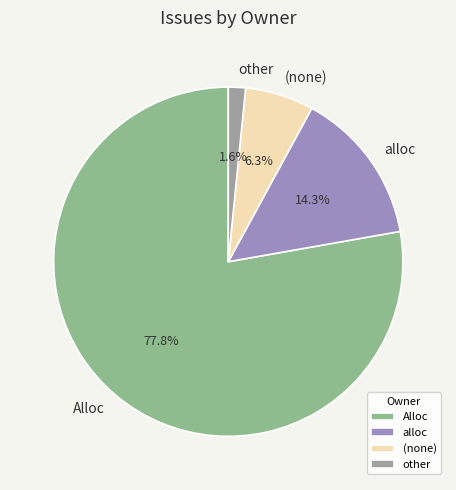

Count the number of slices in the pie.

4